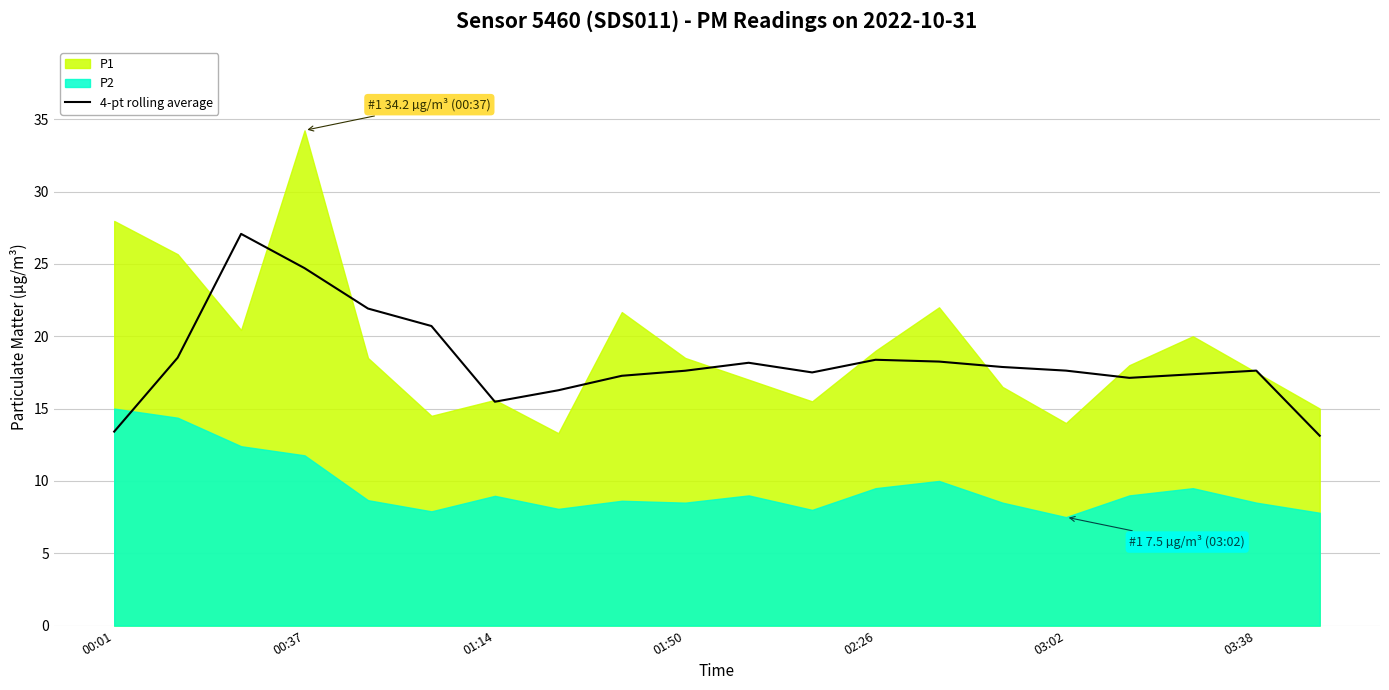

True or false: 4-pt rolling average has a value of 24.7 at 00:37.

True